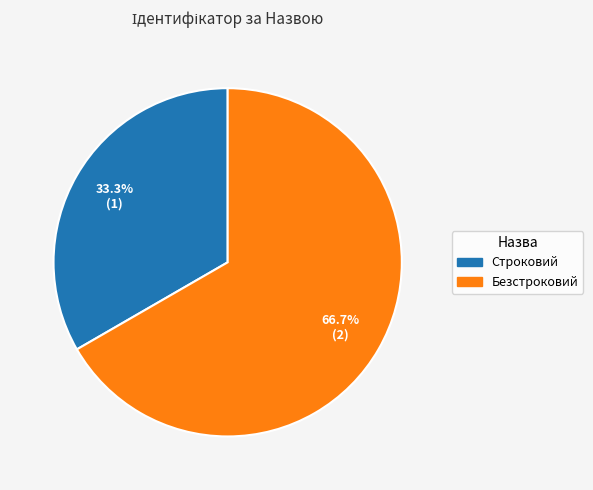

Is there any slice that represents more than half of the pie?

Yes